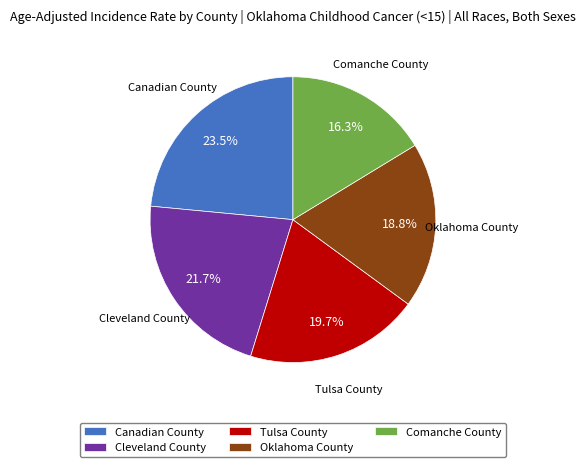

How many segments does this pie chart have?

5